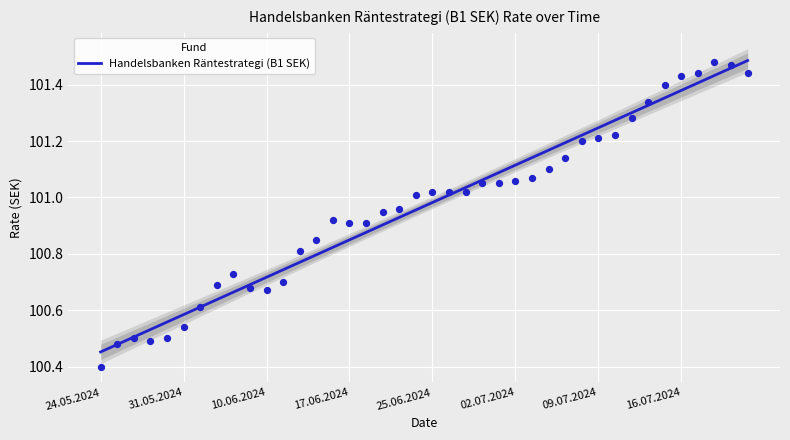

Which has a higher value, 32 or 9?

32